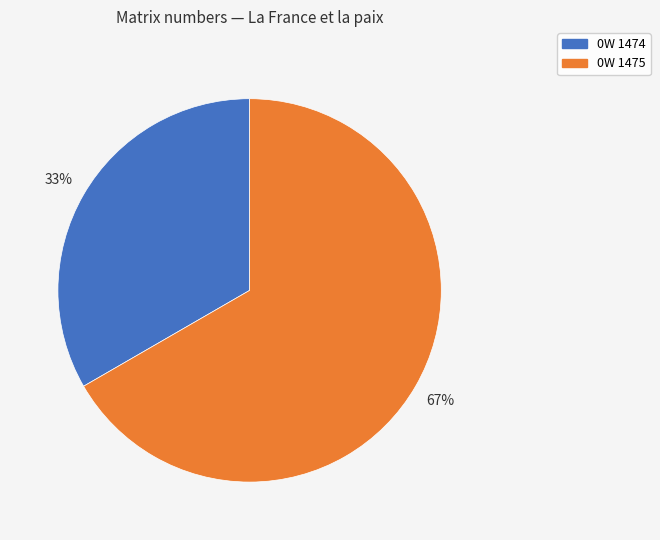

To the nearest percent, what is the average slice percentage?

50%